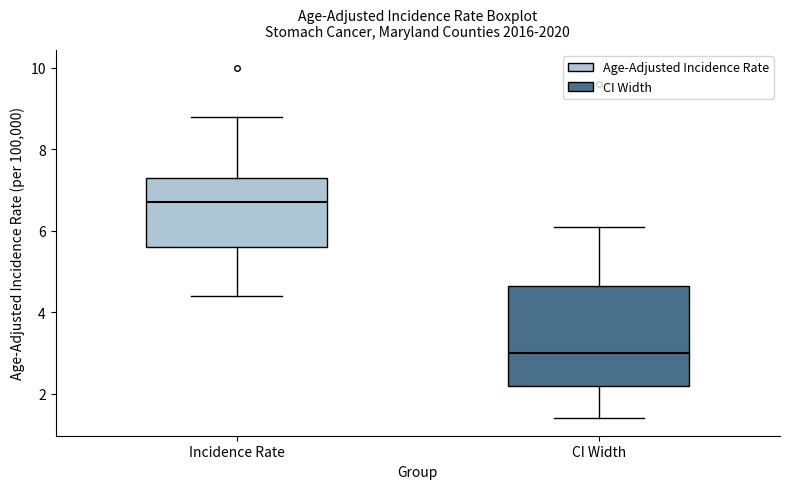

Reading left to right, read every box against the y-axis: the position of its median line, the range the box covers, and the ends of its whiskers. The values are not printed on the chart, so give them approximately, as read against the axis.

Incidence Rate: median 6.8, box 5.6 to 7.4, whiskers 4.4 to 8.8
CI Width: median 3.0, box 2.2 to 4.6, whiskers 1.4 to 6.2